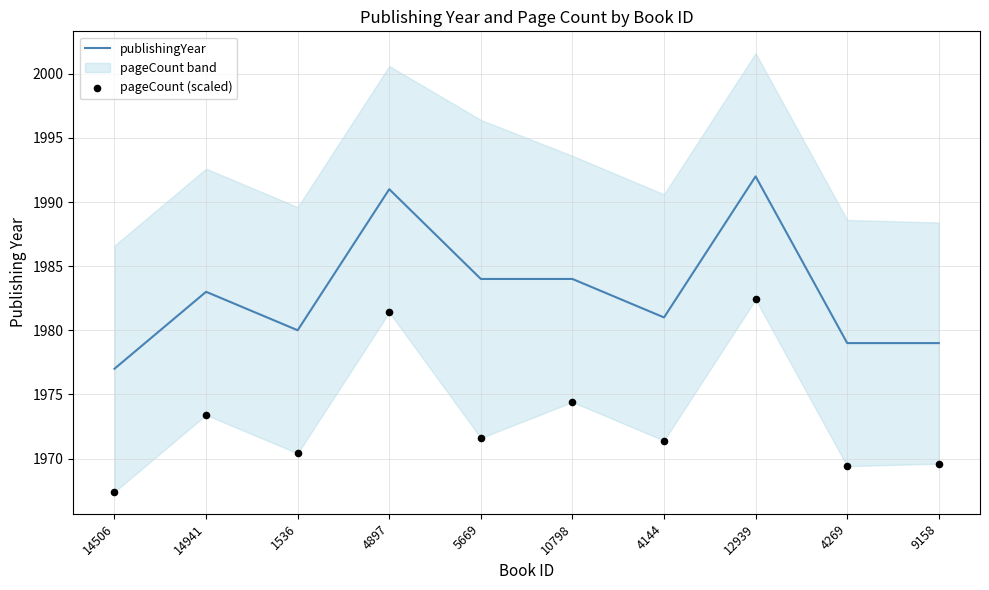

Which series reaches the maximum Y coordinate?

publishingYear